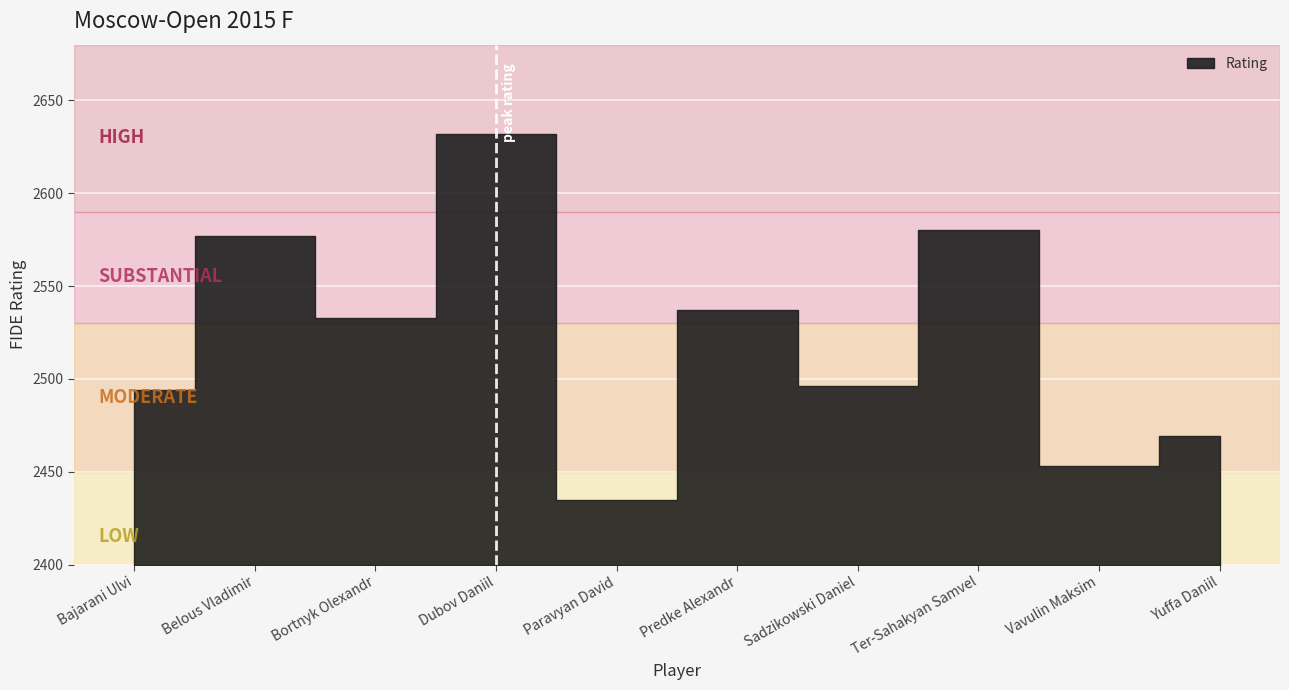

How many categories are shown in the chart?

10